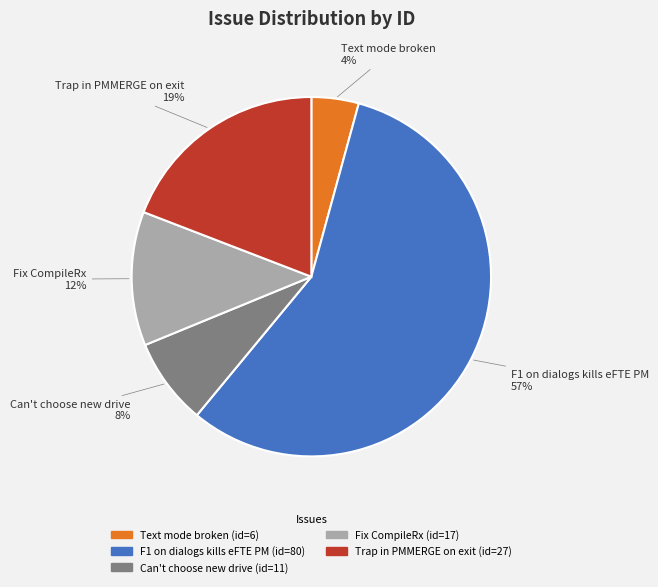

How many slices are in this pie chart?

5